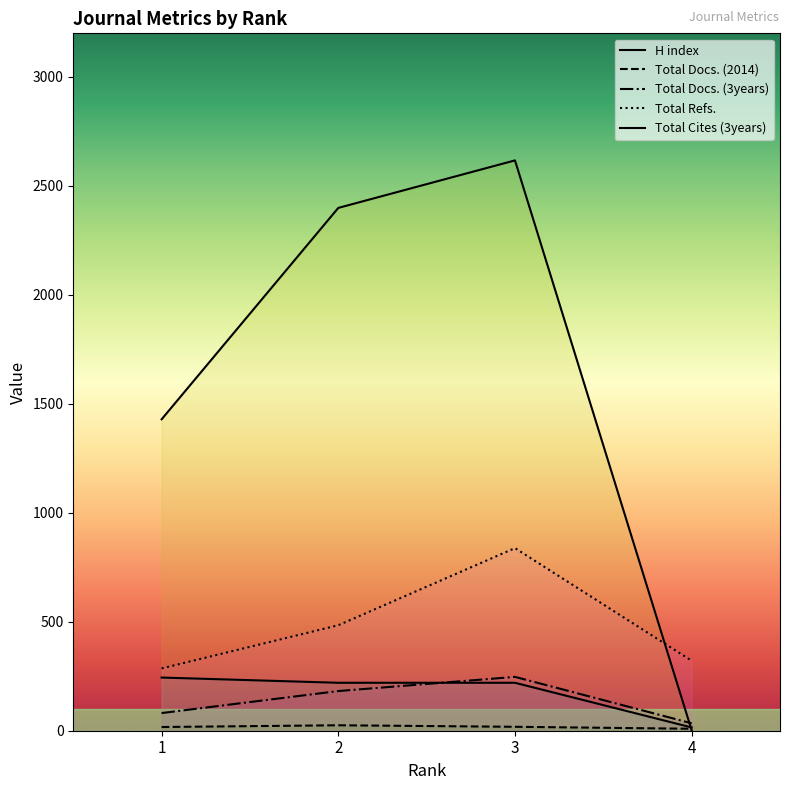

Which series has the largest total across all categories?

Total Cites (3years)